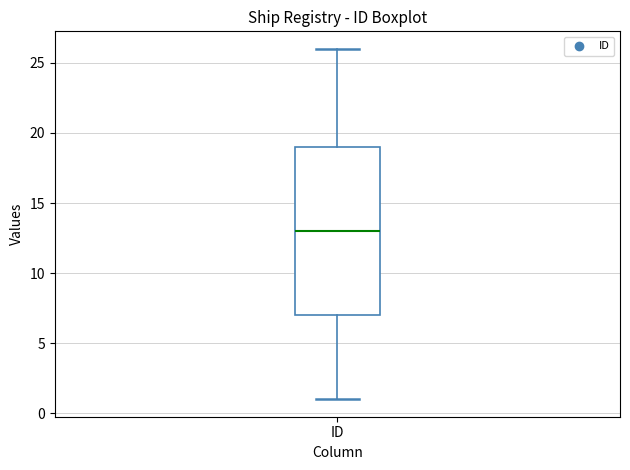

Where does the median line of the box for ID sit on the y-axis? The values are not printed on the chart, so give them approximately, as read against the axis.

13